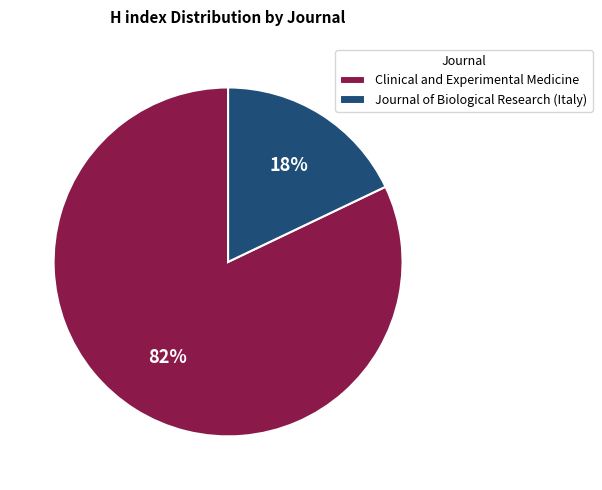

Approximately how many times larger is the value at Clinical and Experimental Medicine compared to Journal of Biological Research (Italy)?

4.6